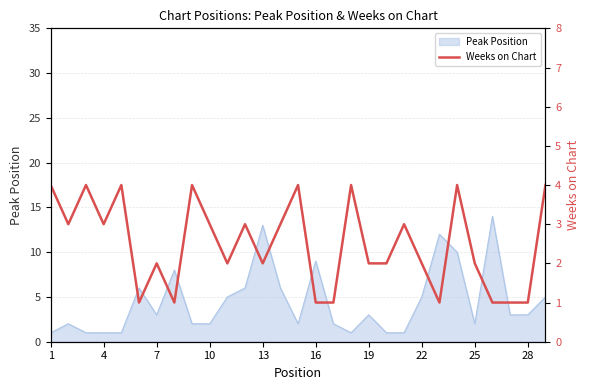

The Peak Position series shows 2 at 10. True or false?

True